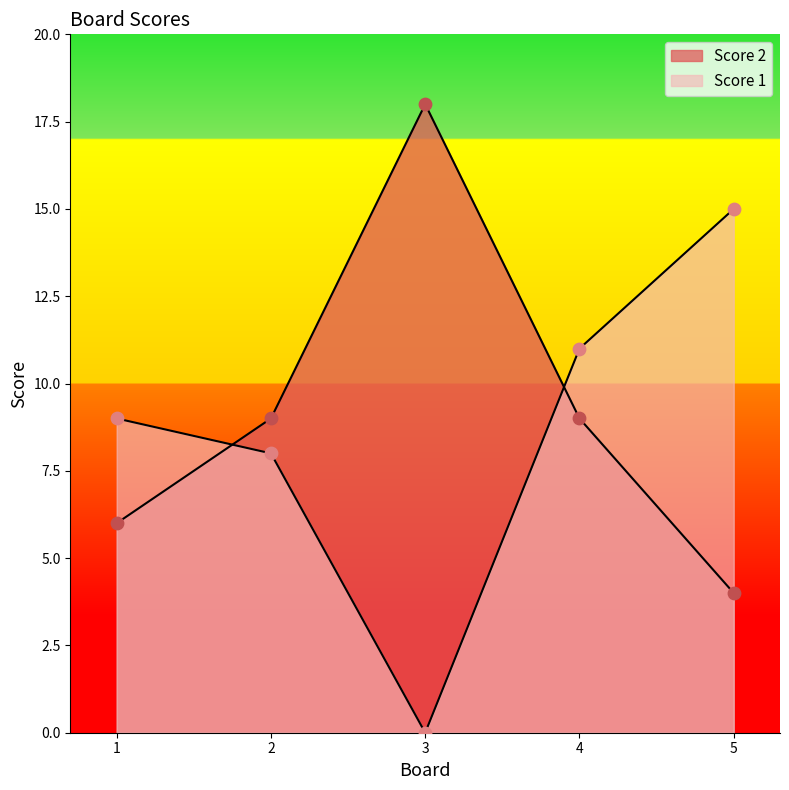

Which series contains the highest Y value?

Score 1